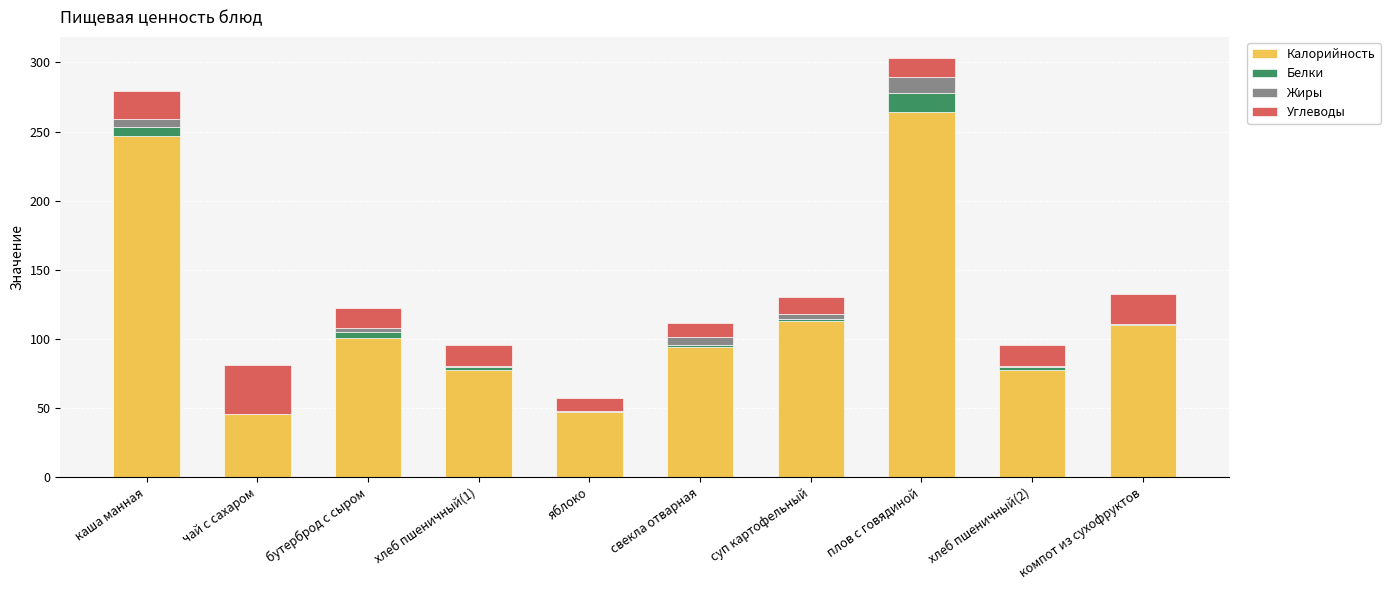

True or false: Калорийность has a value of 100.8 at бутерброд с сыром.

True